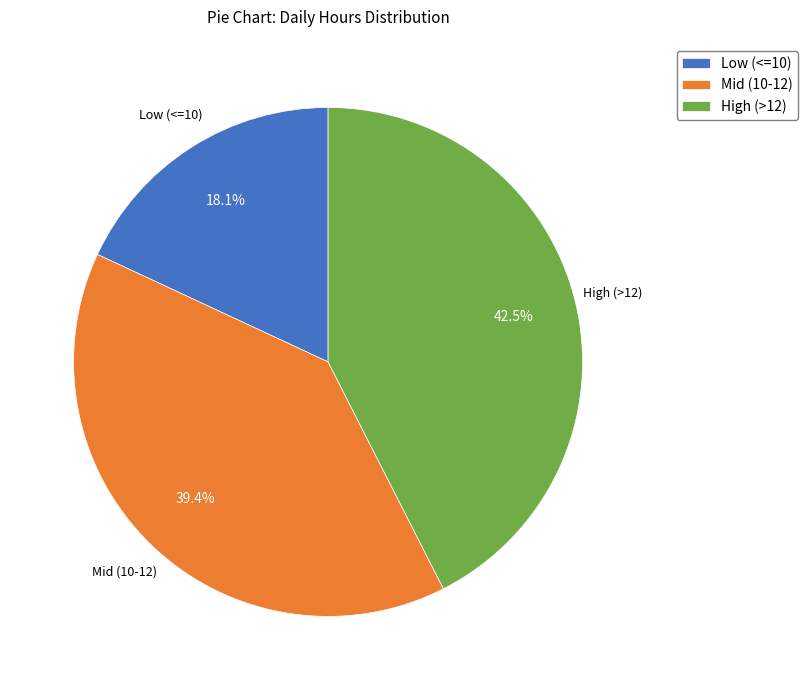

How many slices are in this pie chart?

3